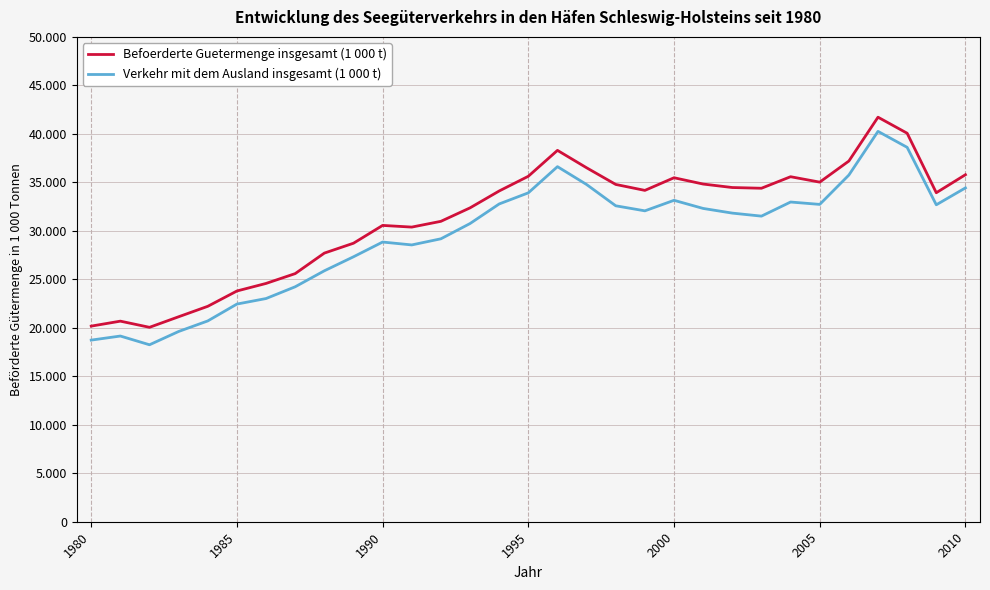

True or false: Befoerderte Guetermenge insgesamt (1 000 t) and Verkehr mit dem Ausland insgesamt (1 000 t) intersect in this chart.

False